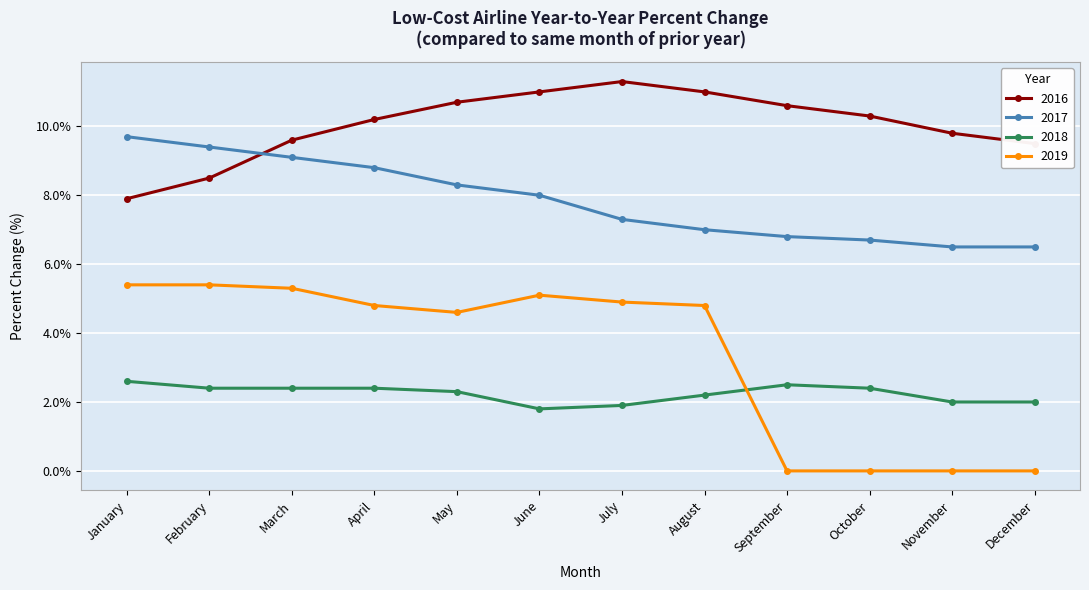

What is the sum of the 2018 values at June and September?

4.3